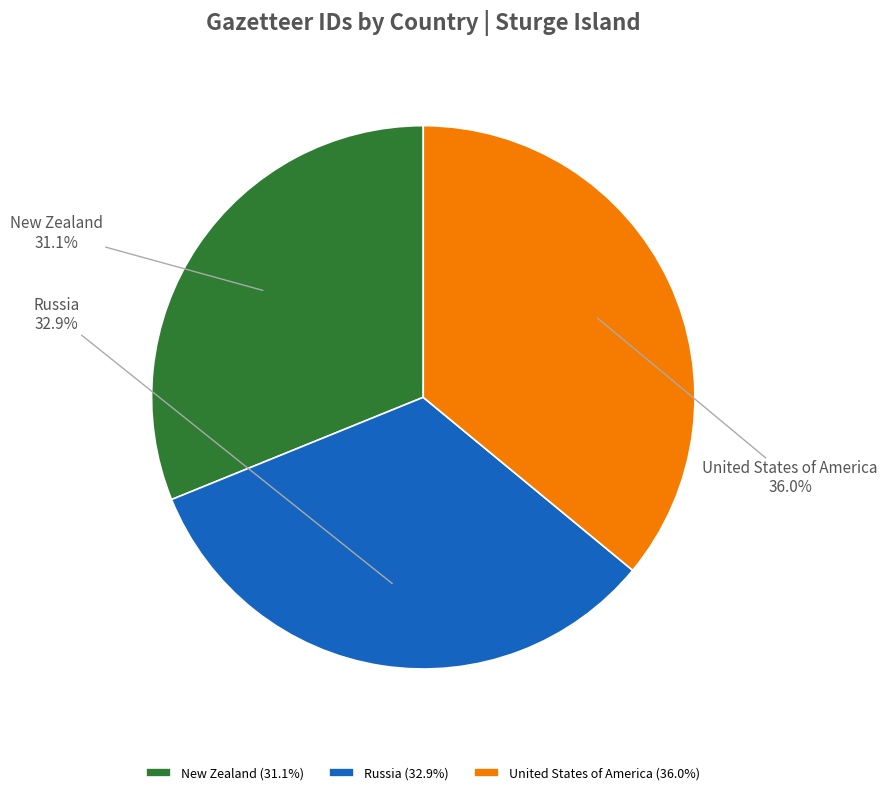

Which has a higher value, United States of America or New Zealand?

United States of America